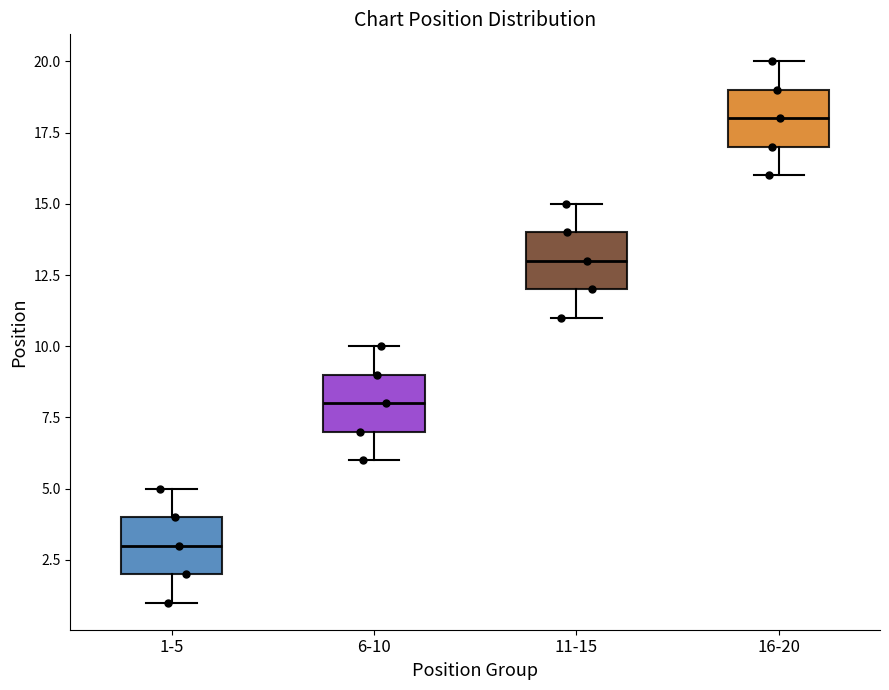

Reading left to right, transcribe this box plot: for each box, give where its median line is, the range the box spans, and where its two whiskers end, as read against the y-axis. The values are not printed on the chart, so give them approximately, as read against the axis.

1-5: median 3, box 2 to 4, whiskers 1 to 5
6-10: median 8, box 7 to 9, whiskers 6 to 10
11-15: median 13, box 12 to 14, whiskers 11 to 15
16-20: median 18, box 17 to 19, whiskers 16 to 20